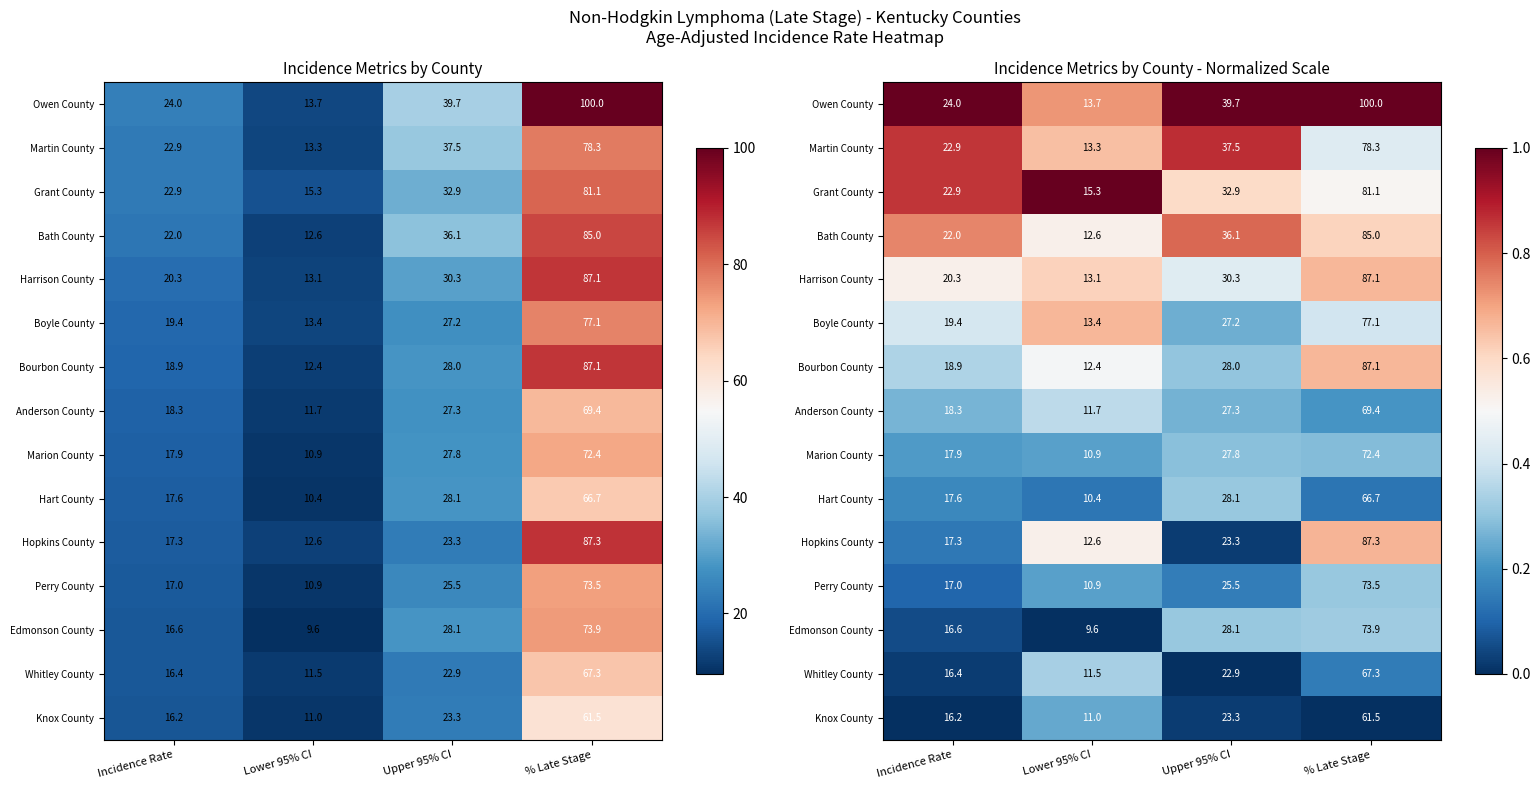

Is it true that Anderson County equals 0.3 at Incidence Rate?

True